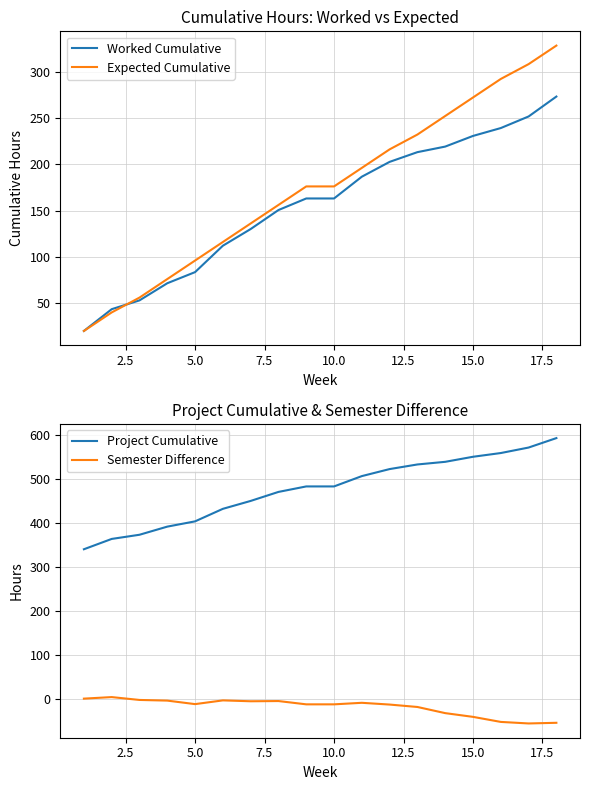

What is the average value of the Worked Cumulative series?

155.8